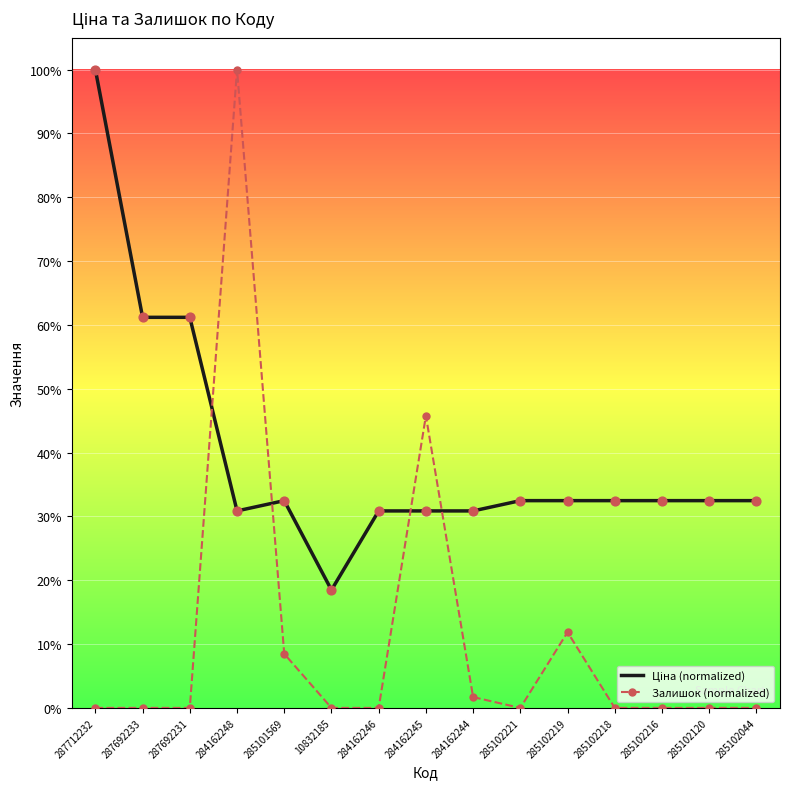

At which category is the sum across all series the highest?

284162248